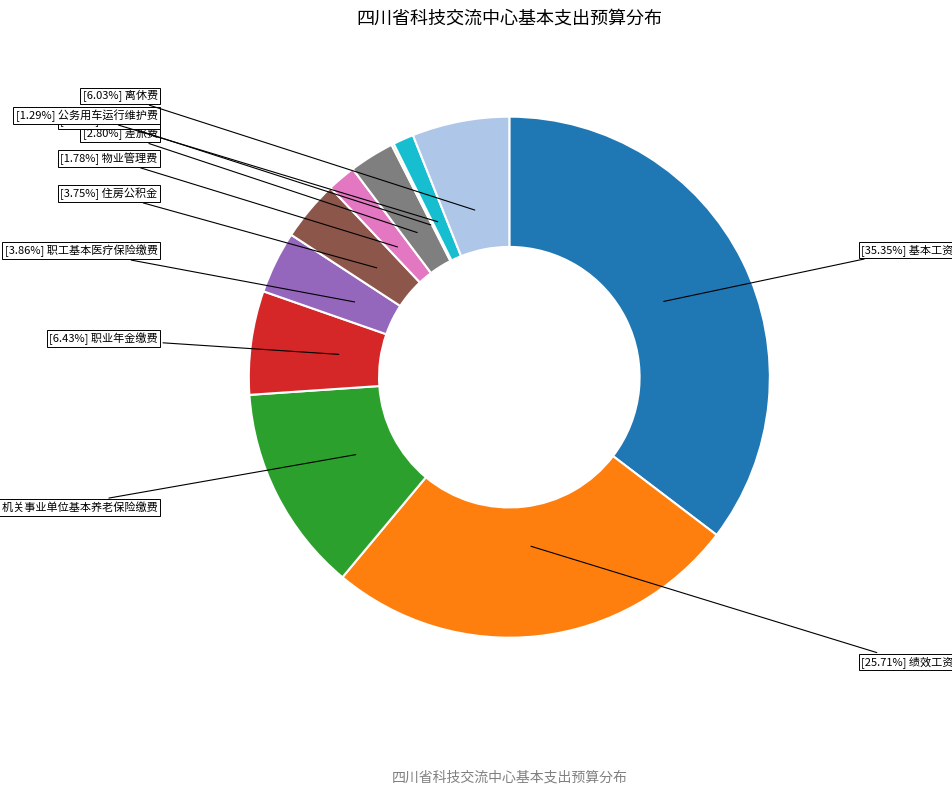

Is there a majority slice in this chart?

No